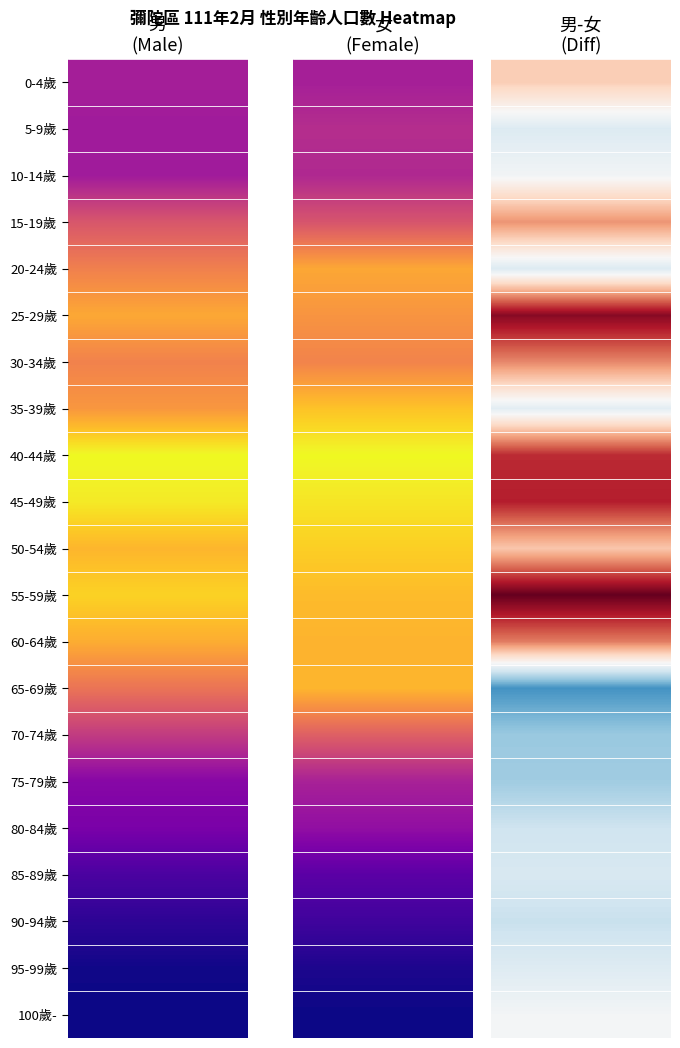

Reading left to right, extract all data points from this chart.

0-4歲: 315	282
5-9歲: 303	321
10-14歲: 303	307
15-19歲: 484	424
20-24歲: 601	619
25-29歲: 701	579
30-34歲: 605	540
35-39歲: 660	674
40-44歲: 871	771
45-49歲: 841	736
50-54歲: 732	695
55-59歲: 793	659
60-64歲: 712	643
65-69歲: 567	647
70-74歲: 403	453
75-79歲: 241	288
80-84歲: 210	237
85-89歲: 107	128
90-94歲: 48	78
95-99歲: 5	22
100歲-: 0	3